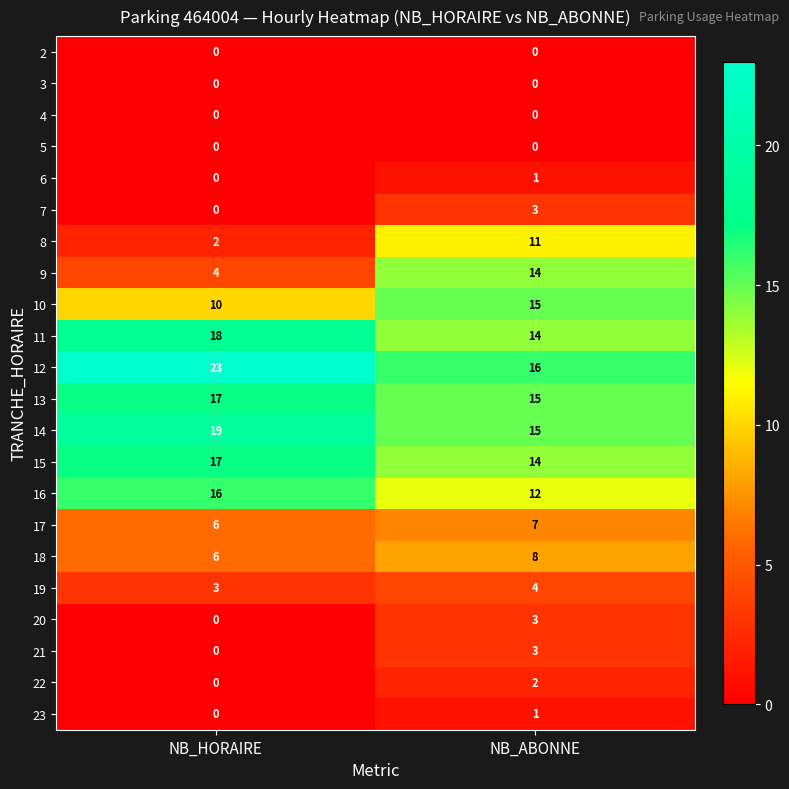

What is the difference between the 16 values at NB_ABONNE and NB_HORAIRE?

4